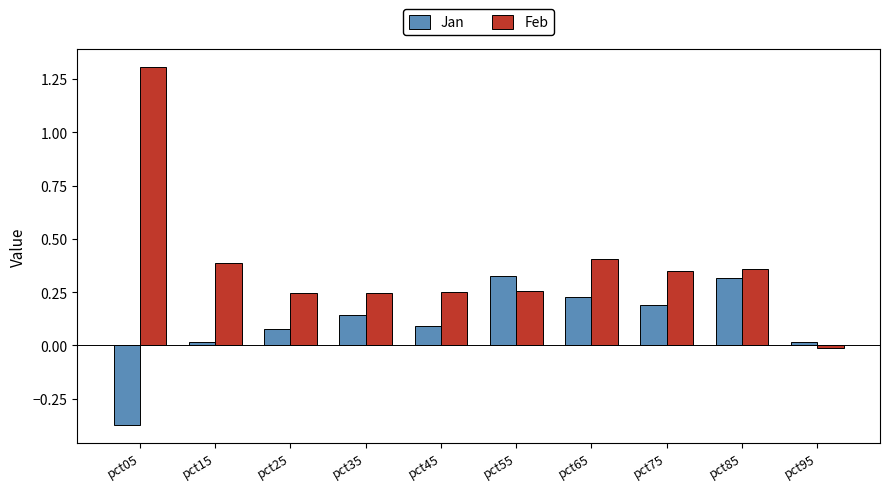

Which category has the lowest value in the Jan series?

pct05